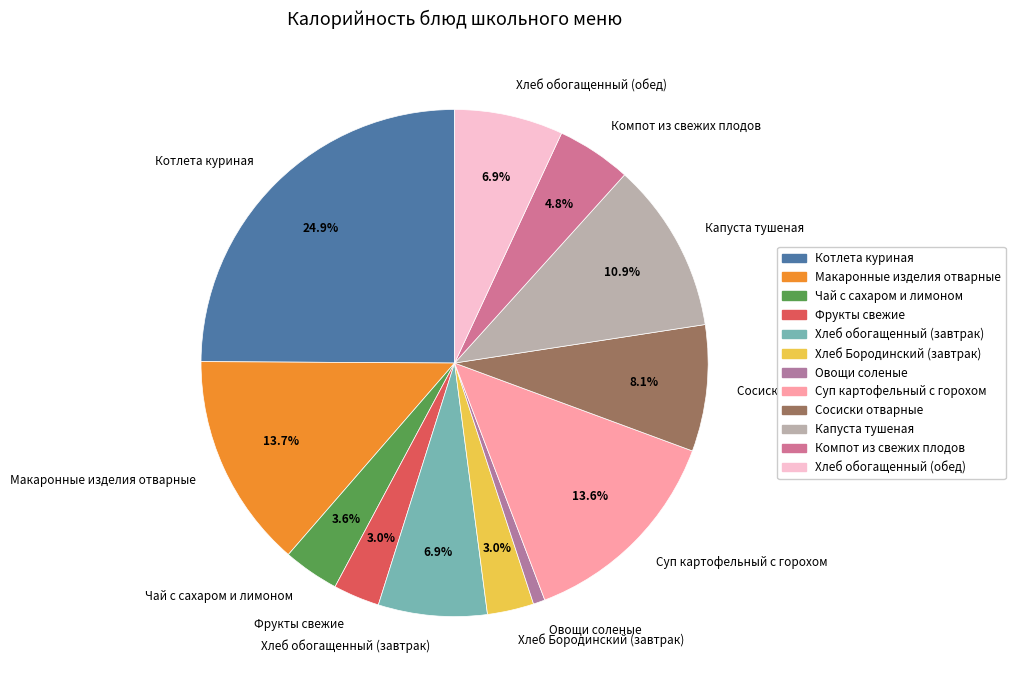

Which slice is the smallest?

Овощи соленые